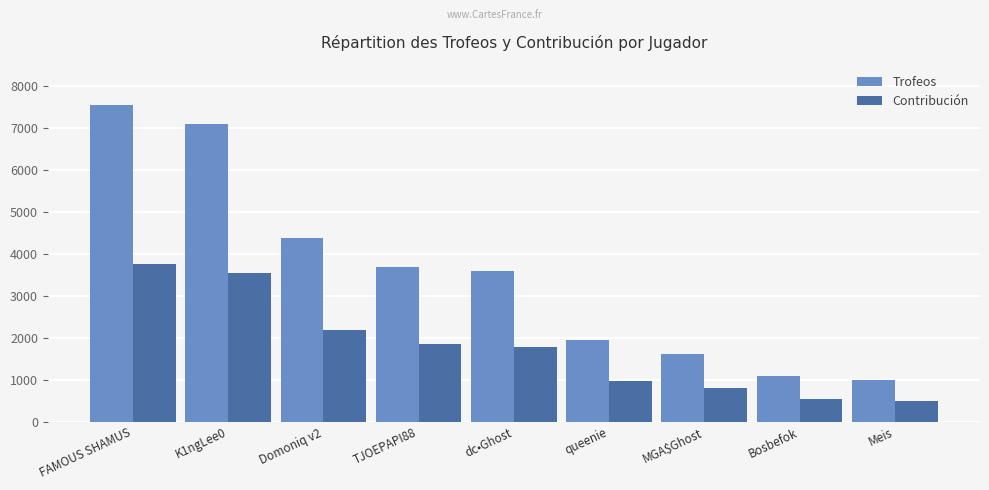

What is the difference between the maximum and second lowest values in the Trofeos series?

6441